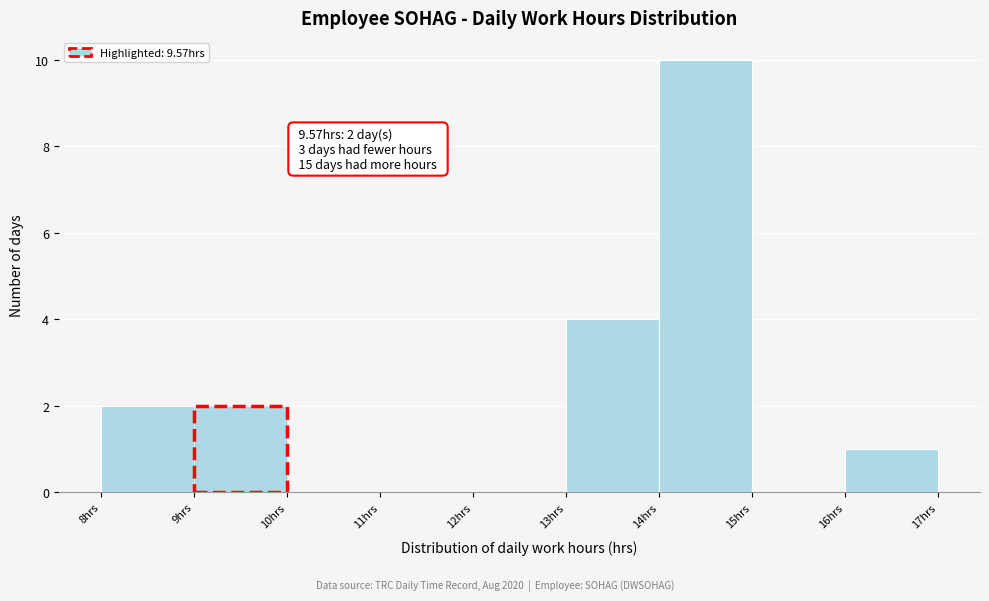

Which range on the x-axis has the tallest bar?

14 to 15